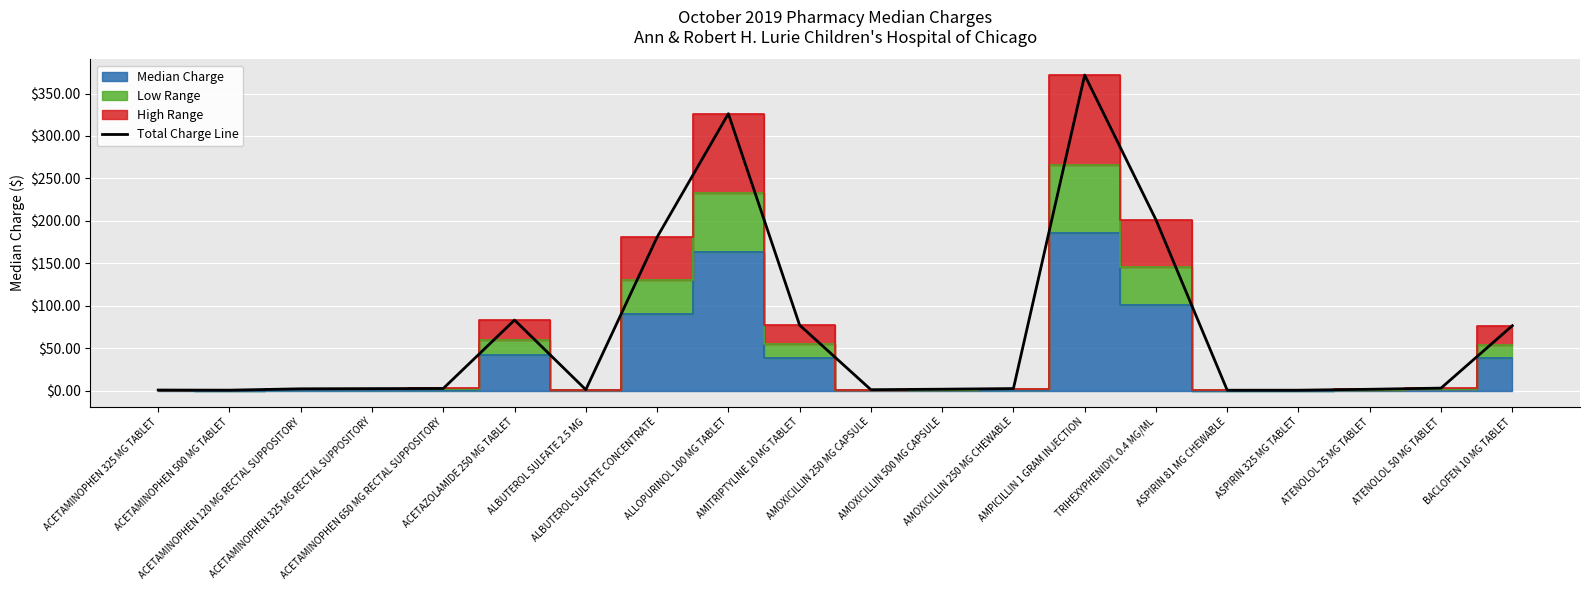

What is the approximate value at ASPIRIN 325 MG TABLET?

0.8